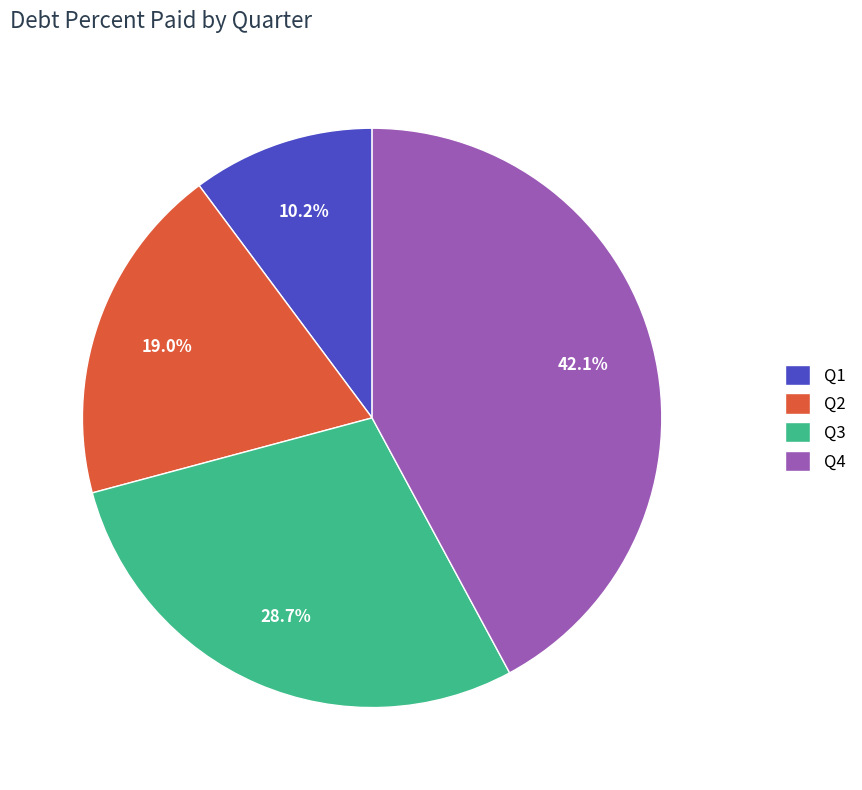

The Q4 slice represents 42% of the pie. True or false?

True